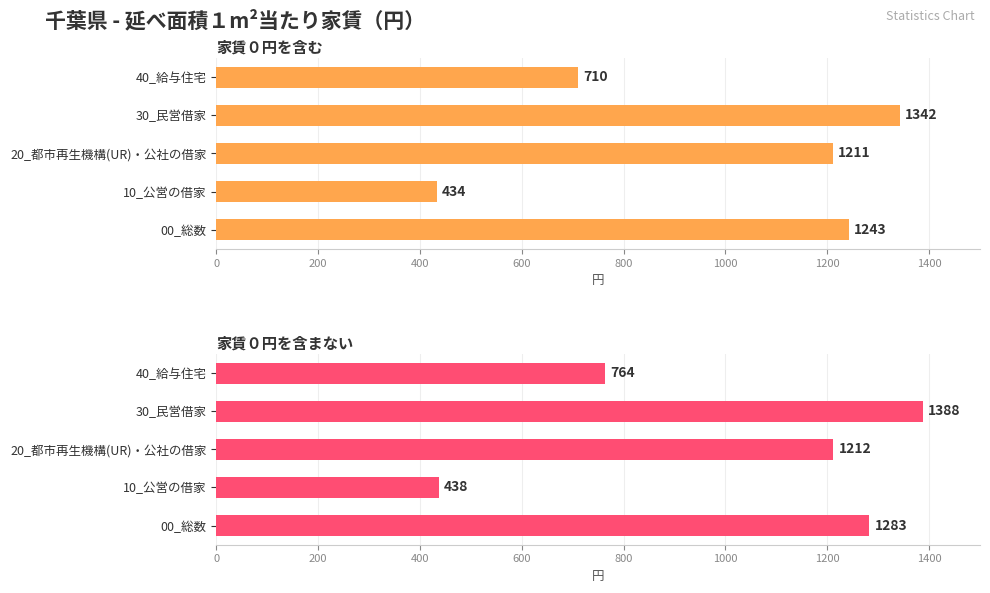

Is it true that 家賃０円を含む equals 1962 at 30_民営借家?

False